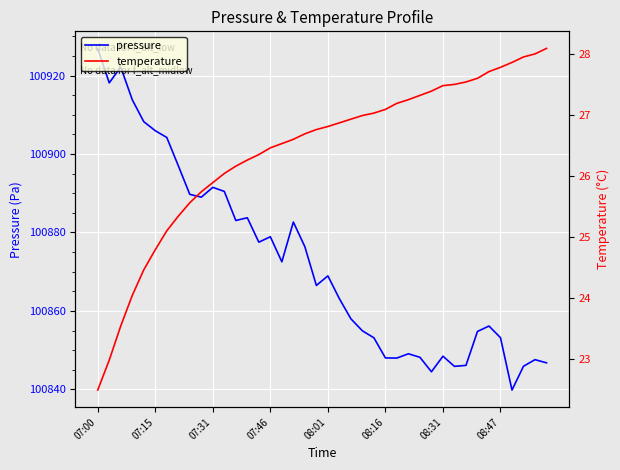

True or false: temperature and pressure intersect in this chart.

False